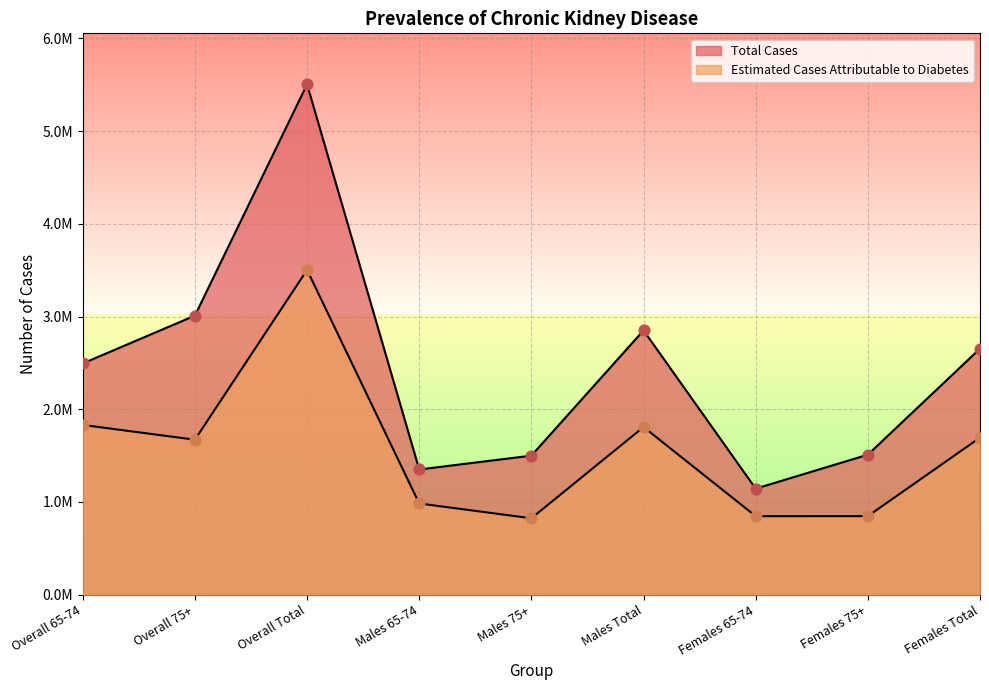

Which series reaches the minimum Y coordinate?

Estimated Cases Attributable to Diabetes